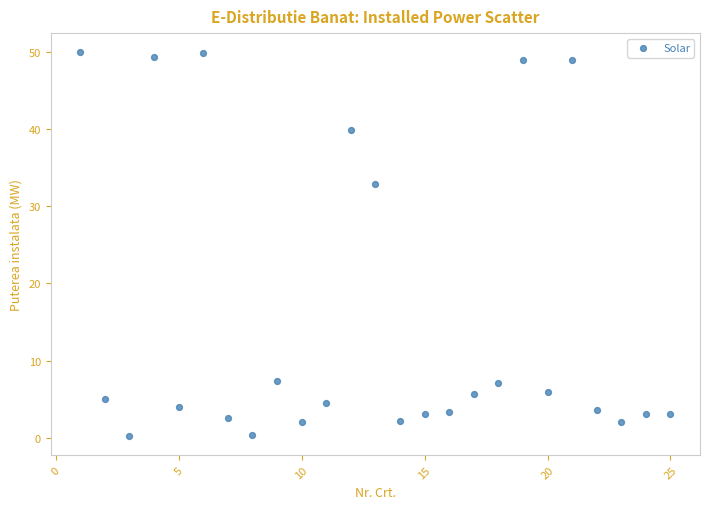

What Y value in the scatter plot is closest to 25?

32.9